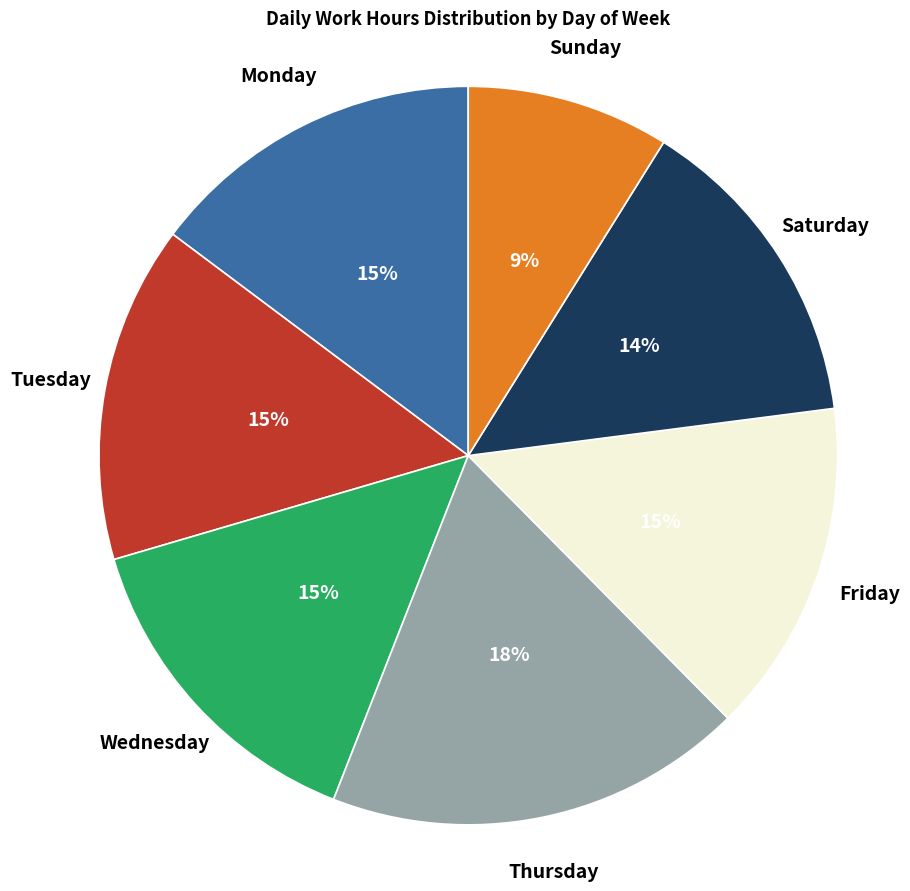

True or false: Monday accounts for 9% of the total.

False